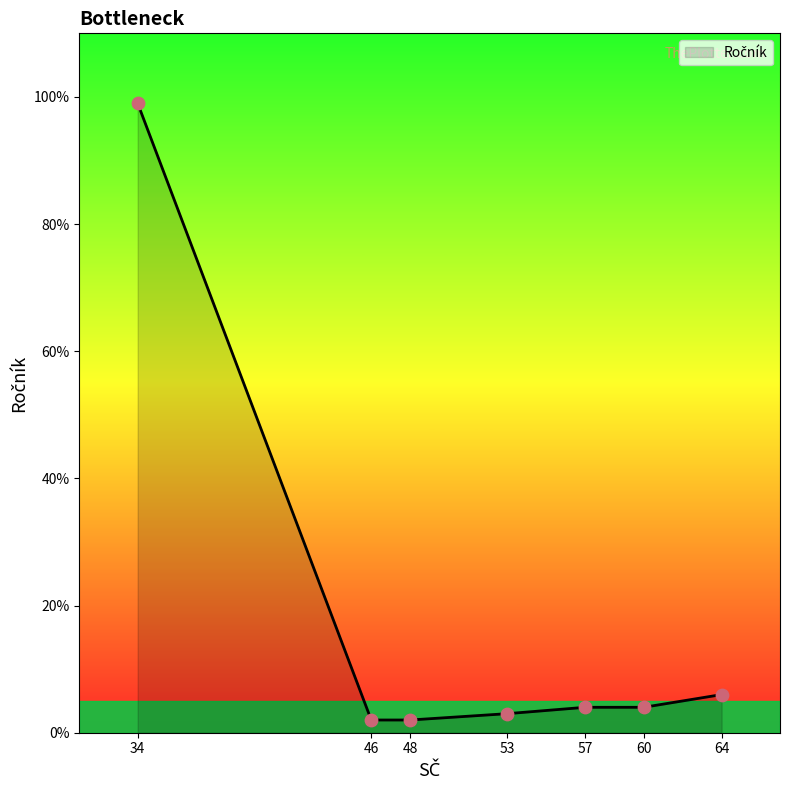

What is the ratio of the value at 46 to the value at 60?

0.5